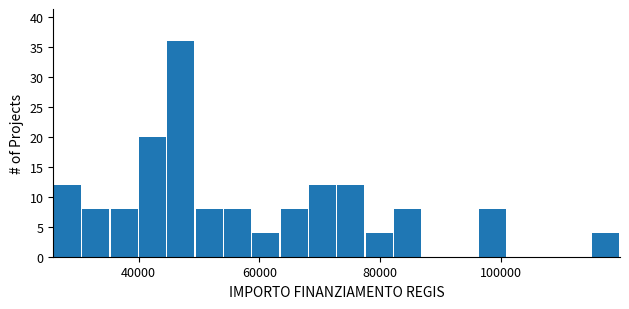

Read against the x-axis, roughly where is the centre of the tallest bar?

46000